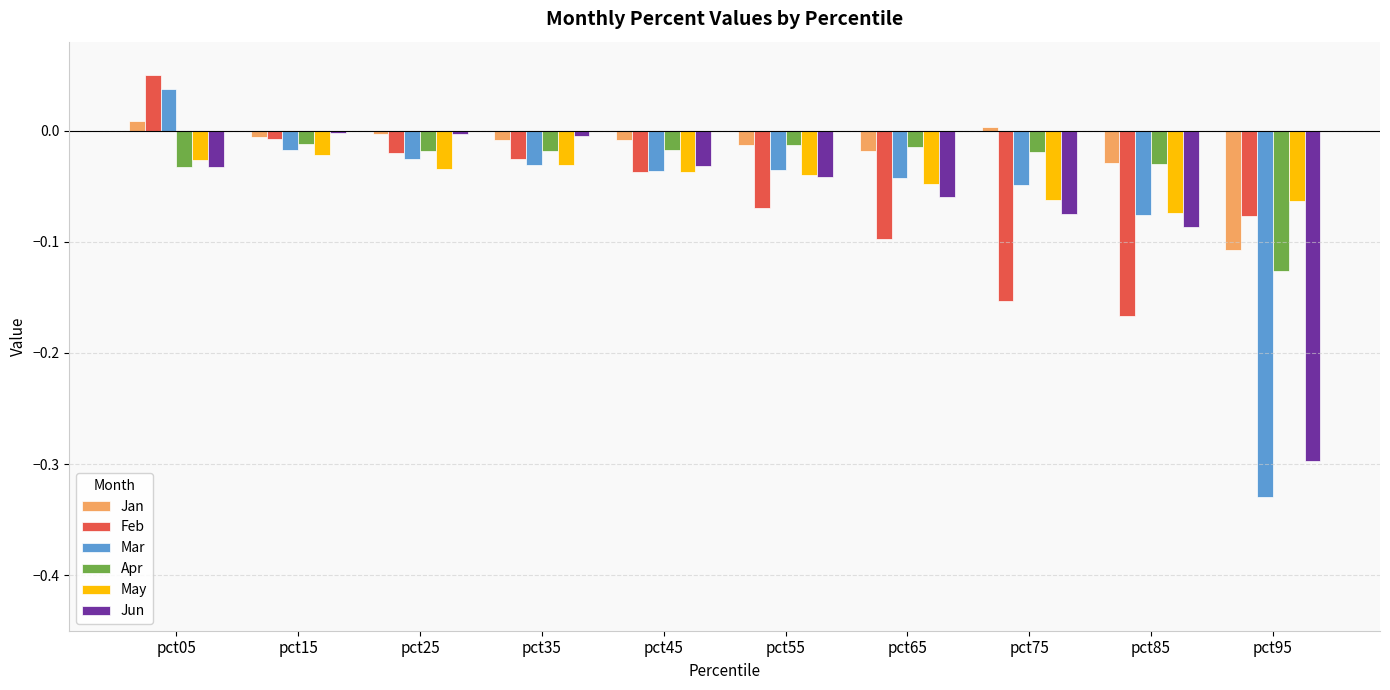

How many bars are there in each group?

6